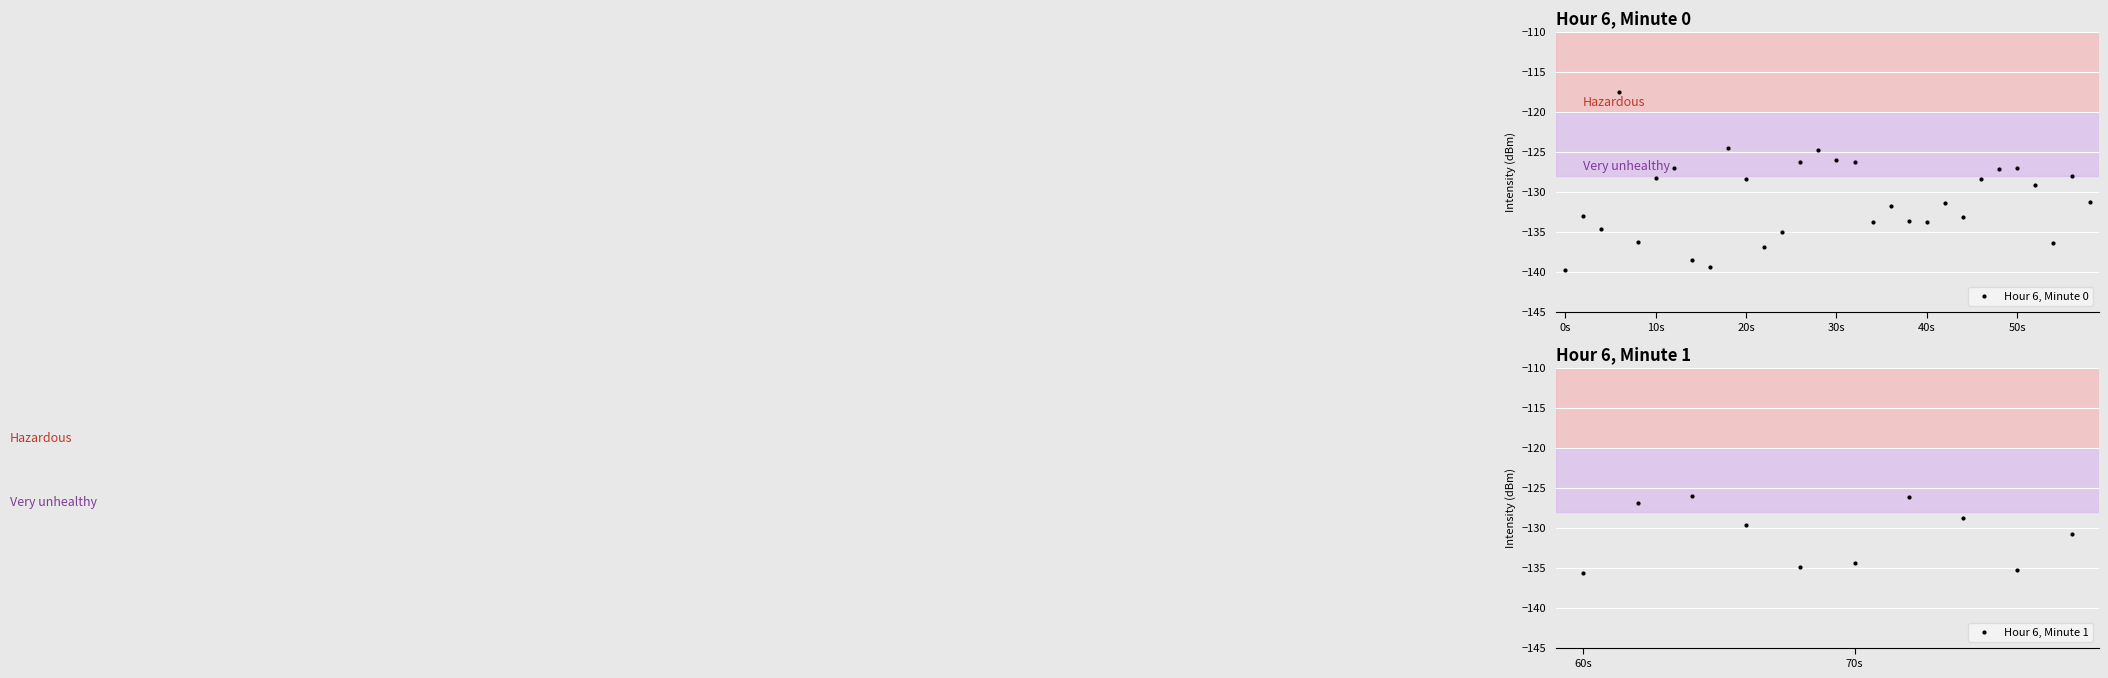

What is the value of the 31st point from the left?

-135.7